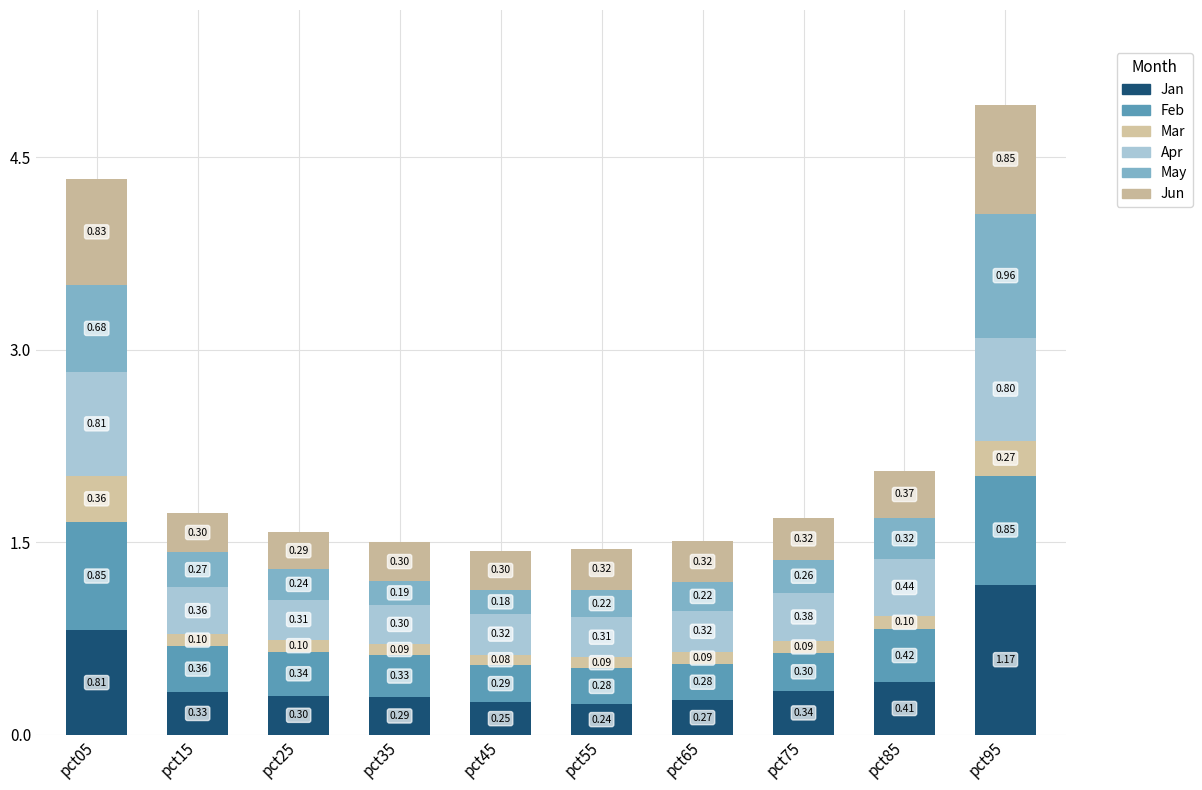

What is the difference between the Jun values at pct05 and pct65?

0.5